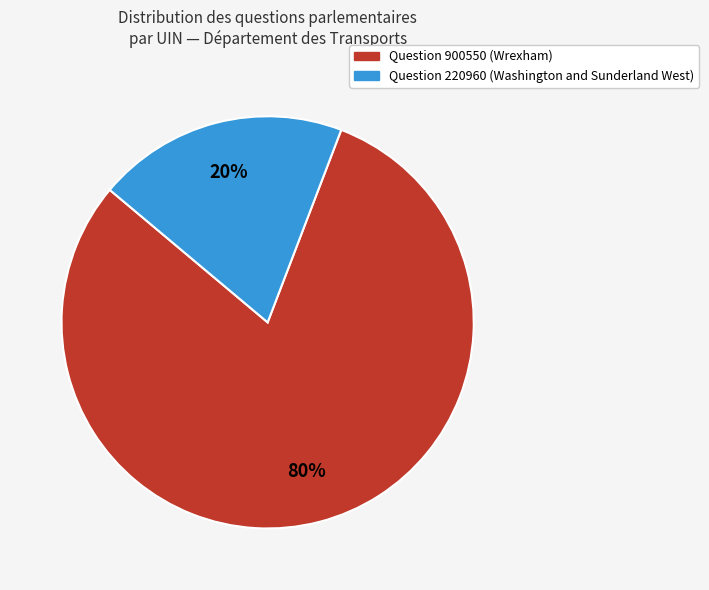

Is there any slice that represents more than half of the pie?

Yes